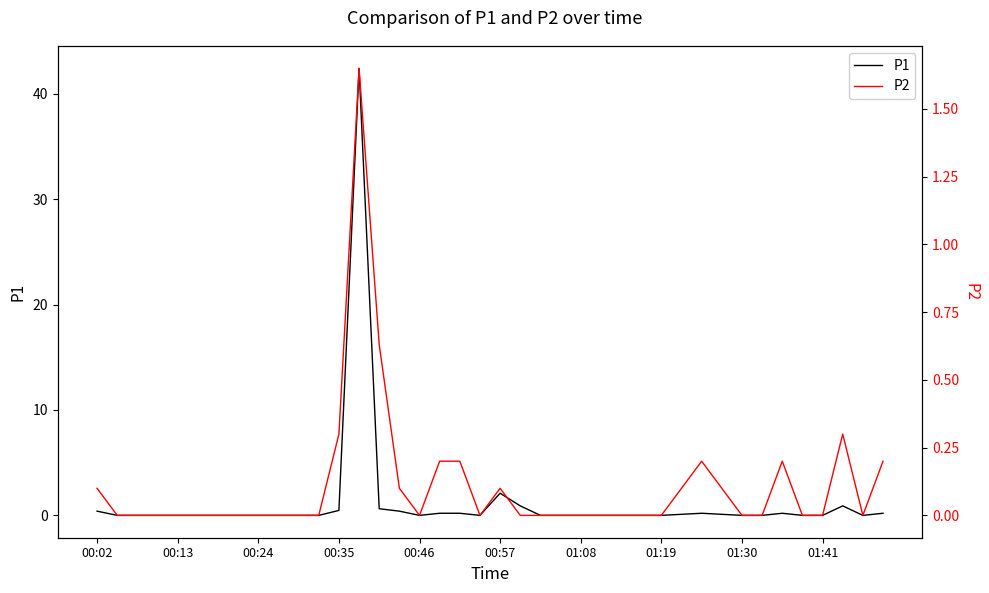

At which category does P1 reach its first local peak?

13